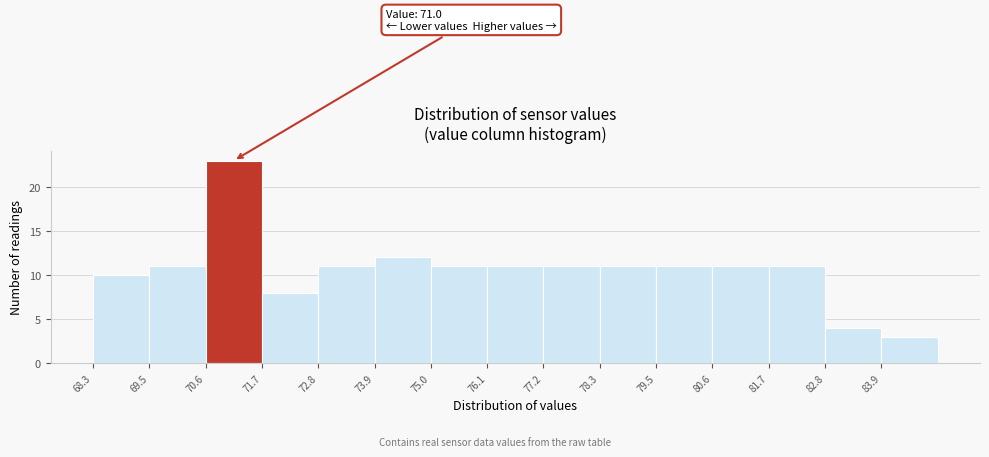

Over which range of the x-axis is the bar tallest?

70.6 to 71.6